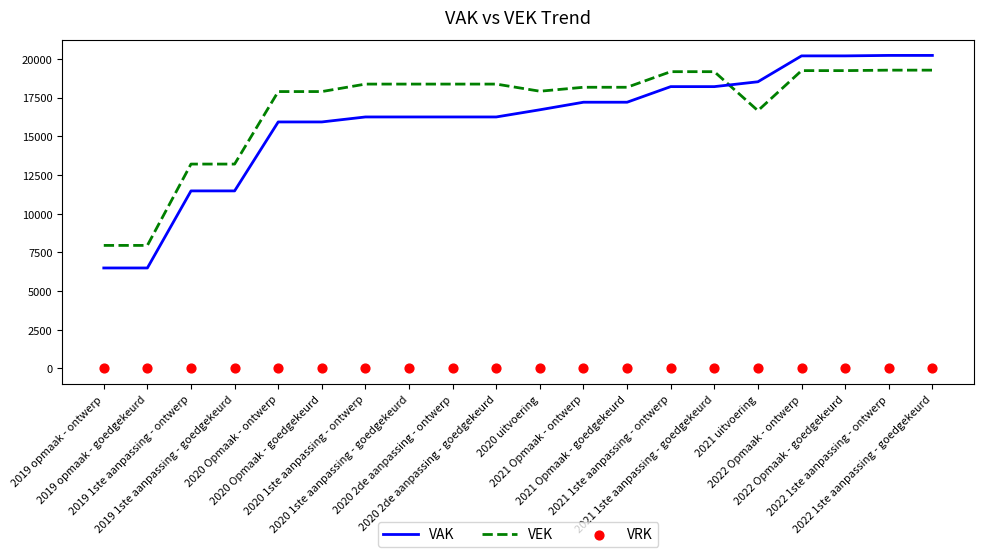

What is the total value across all series at 2019 1ste aanpassing - ontwerp?

24669